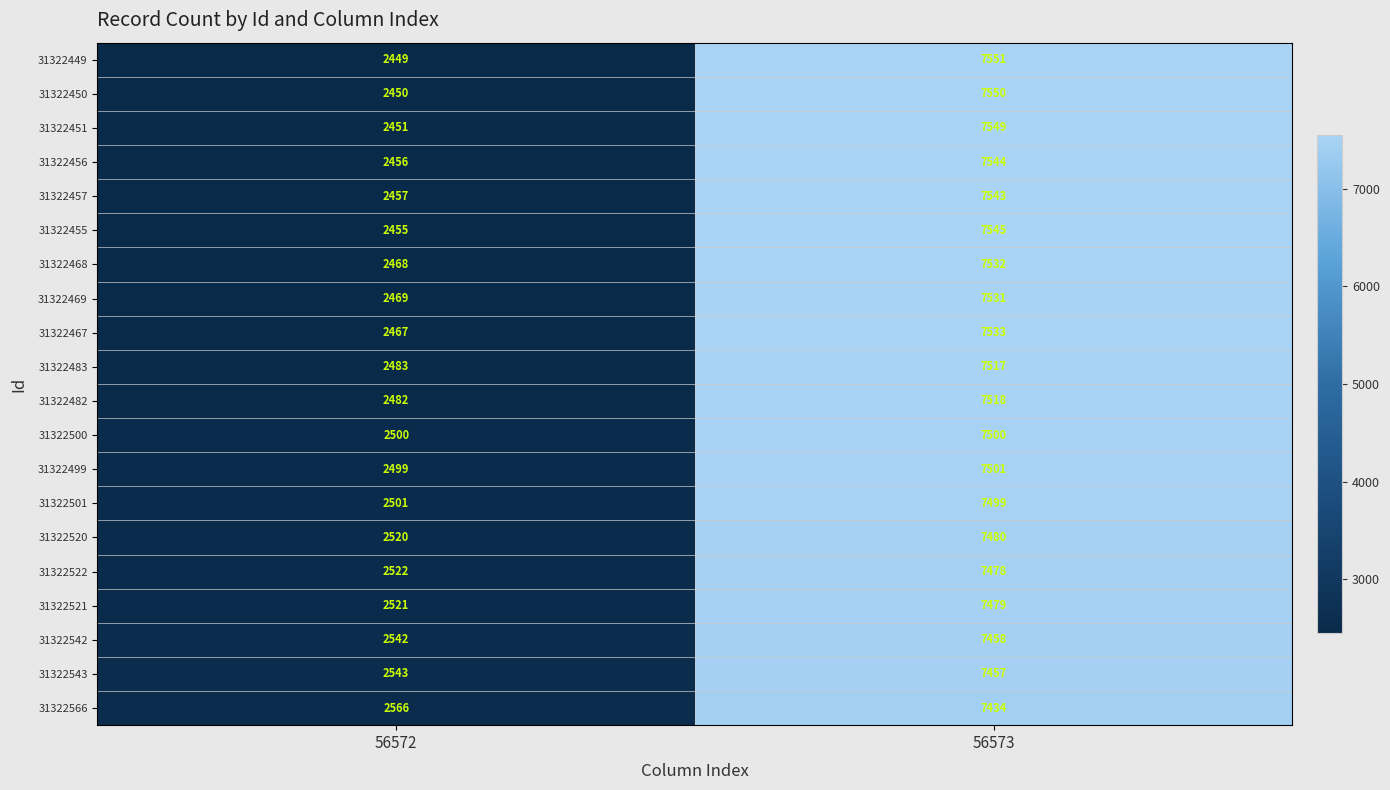

How many data points in 31322543 are less than 7457?

1